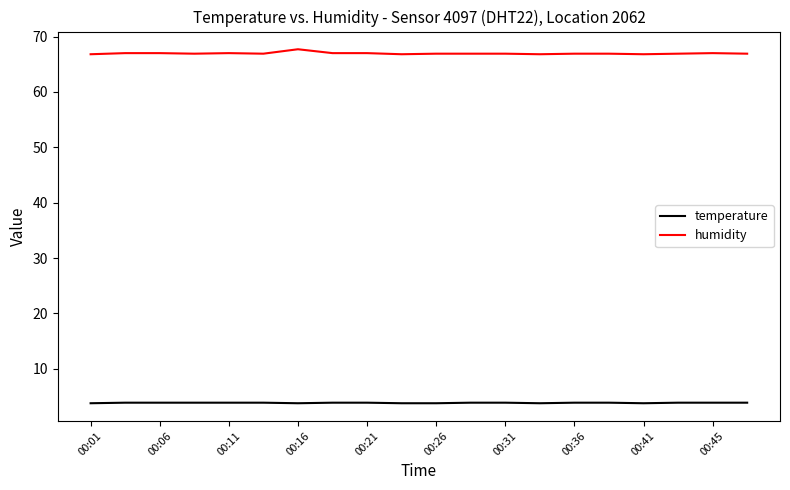

List the series in order of their peak value, lowest first.

temperature, humidity